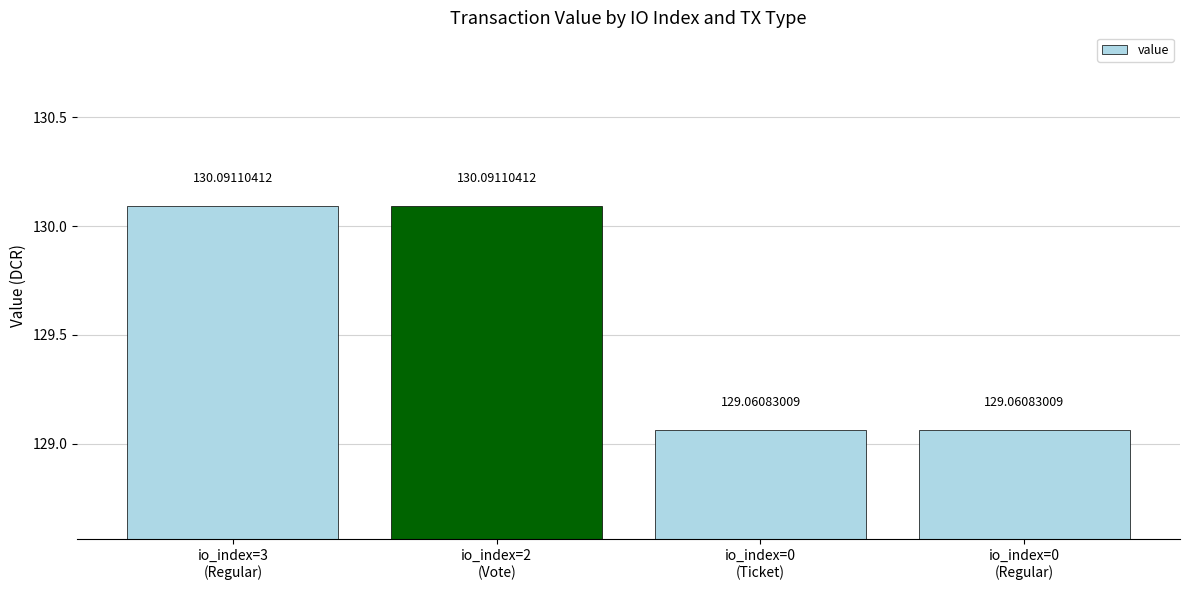

Reading right to left, list all the values displayed in this chart.

io_index=0
(Regular)=129.1	io_index=0
(Ticket)=129.1	io_index=2
(Vote)=130.1	io_index=3
(Regular)=130.1